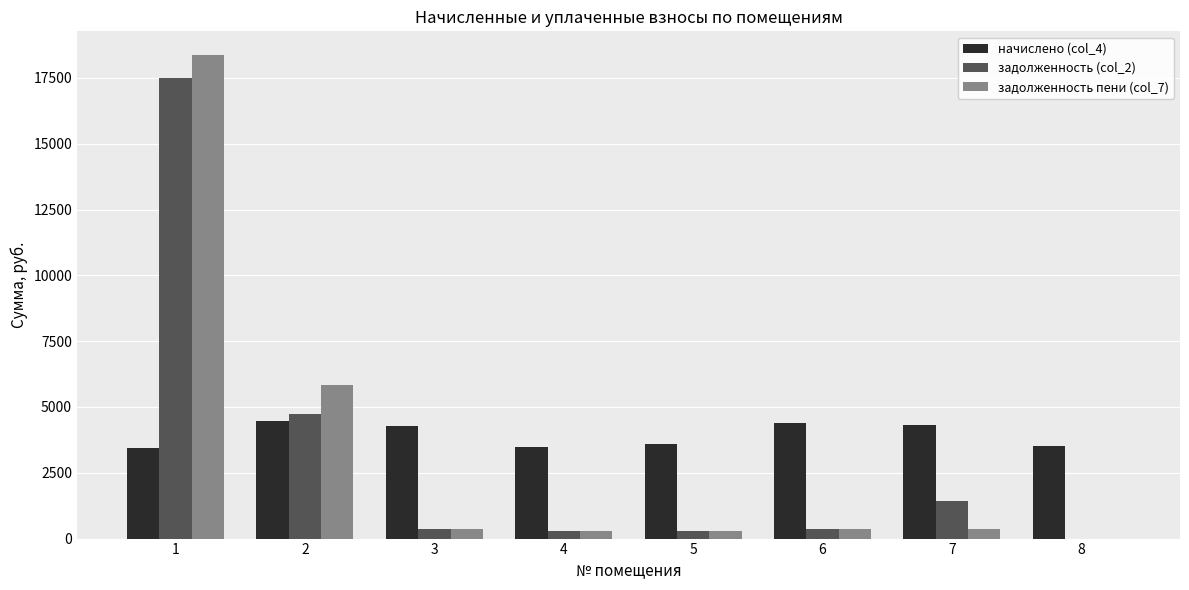

What is the maximum value shown in the chart?

18350.3